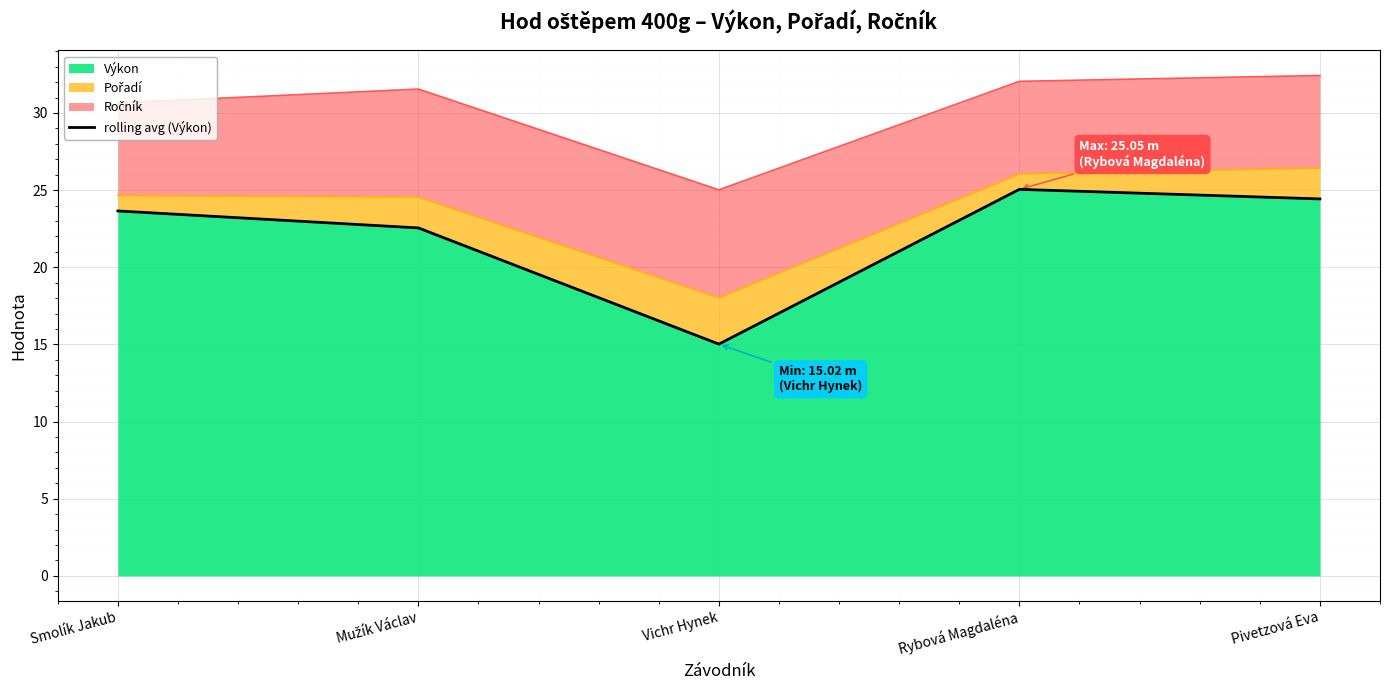

At which label is the value closest to 20?

Mužík Václav